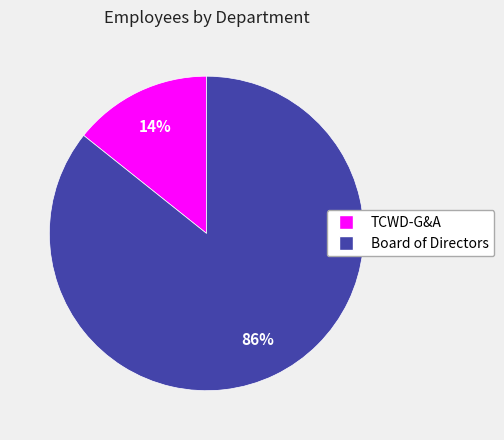

True or false: TCWD-G&A accounts for 23% of the total.

False